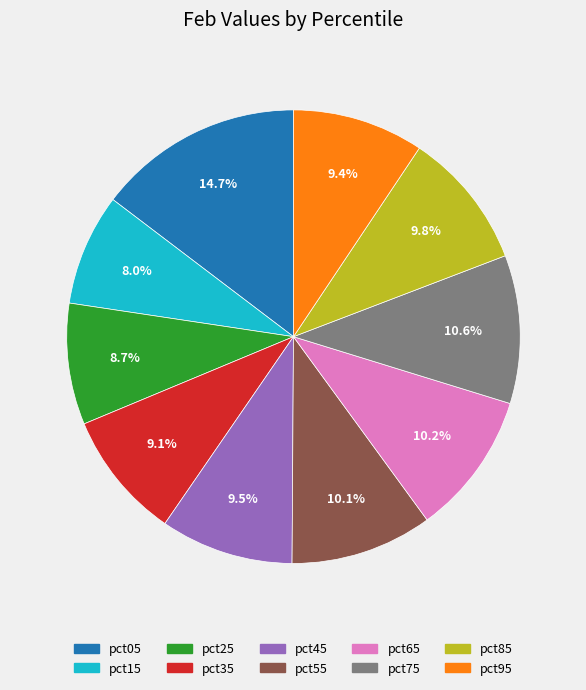

How much of the chart is everything except pct35?

90.9%